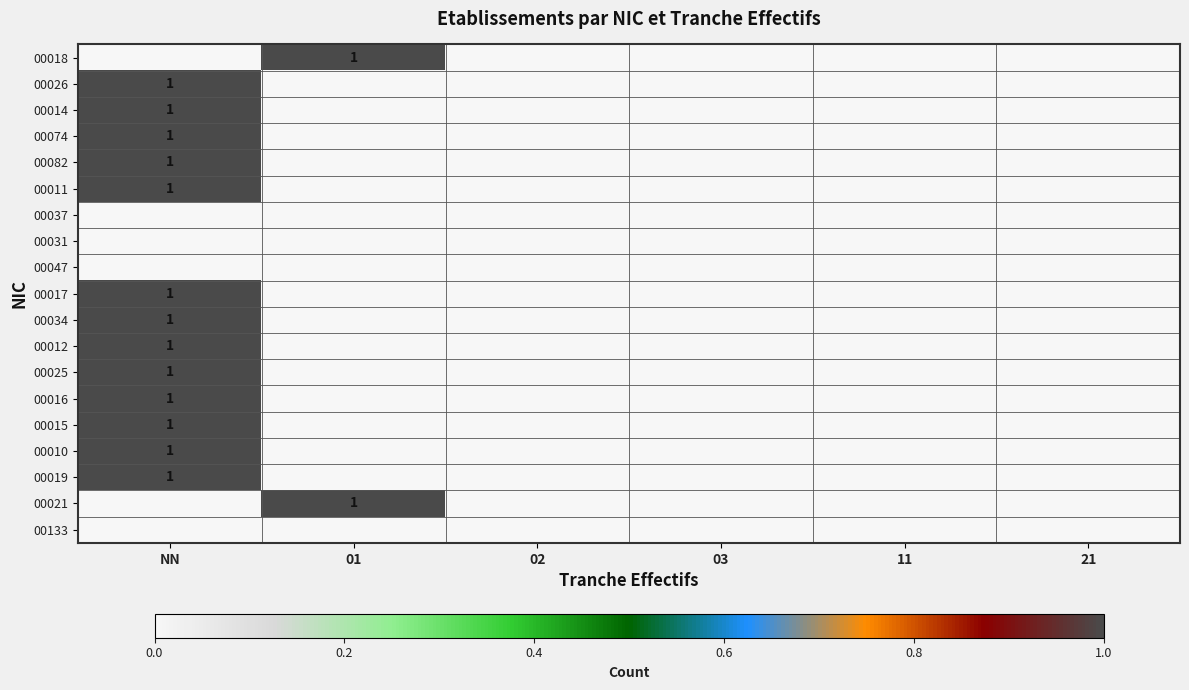

The 00021 series shows 0 at 03. True or false?

True